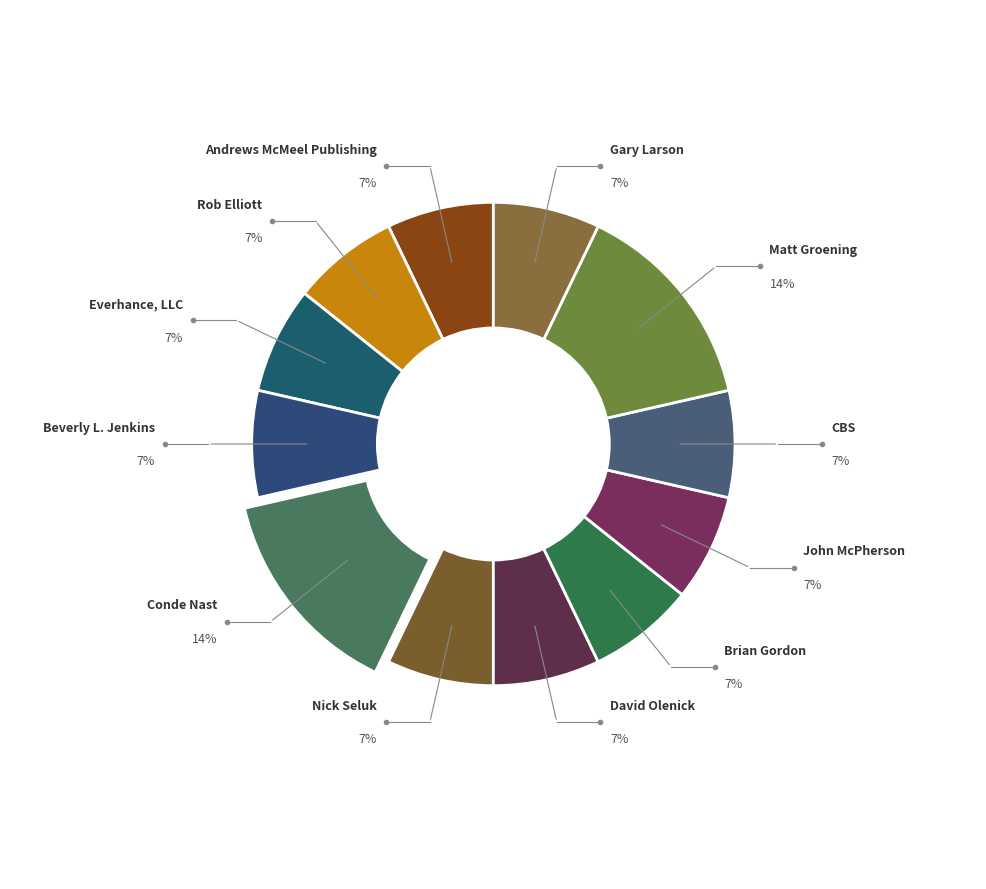

True or false: Beverly L. Jenkins accounts for 20% of the total.

False